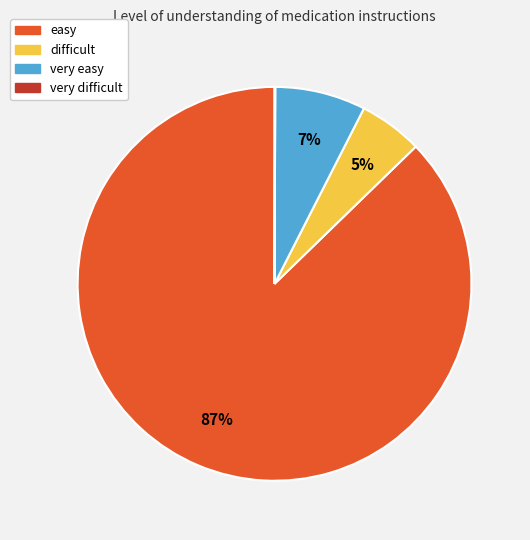

Is it true that easy is 98% of the pie?

False